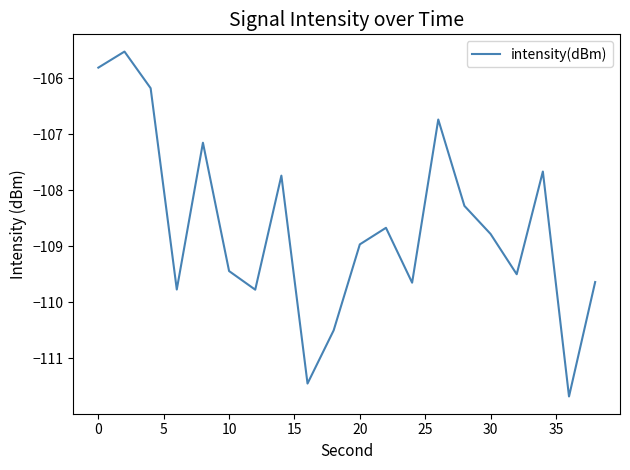

What is the minimum value shown in the chart?

-111.7